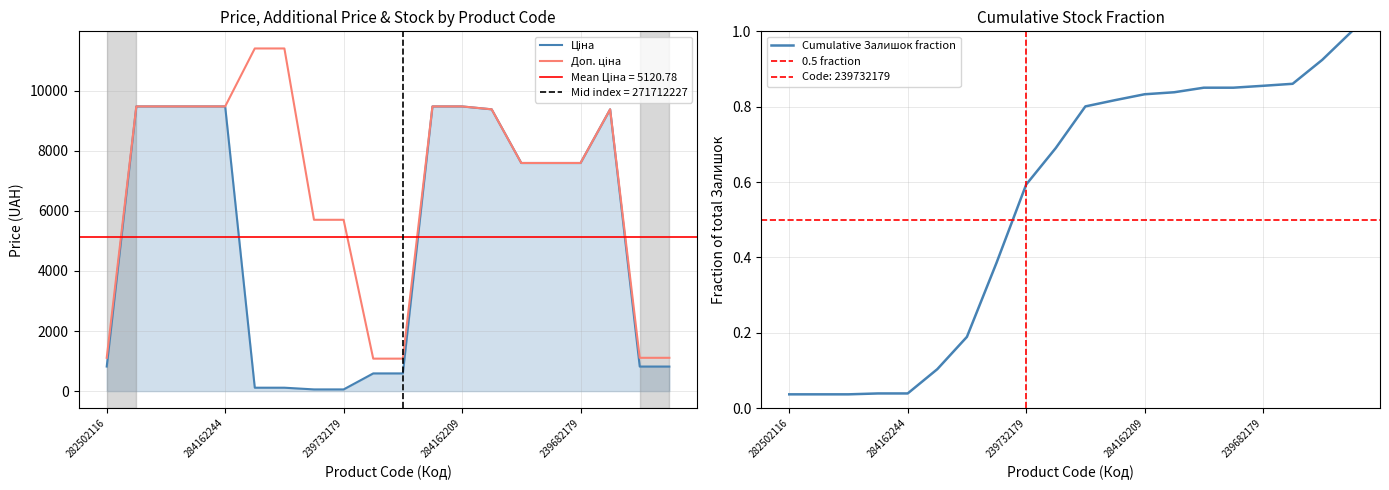

At which label does Доп. ціна first exceed 9383?

284162248